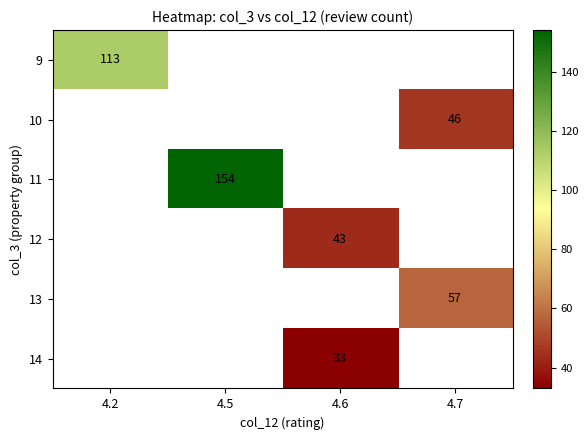

At how many categories does at least one series exceed 89?

2